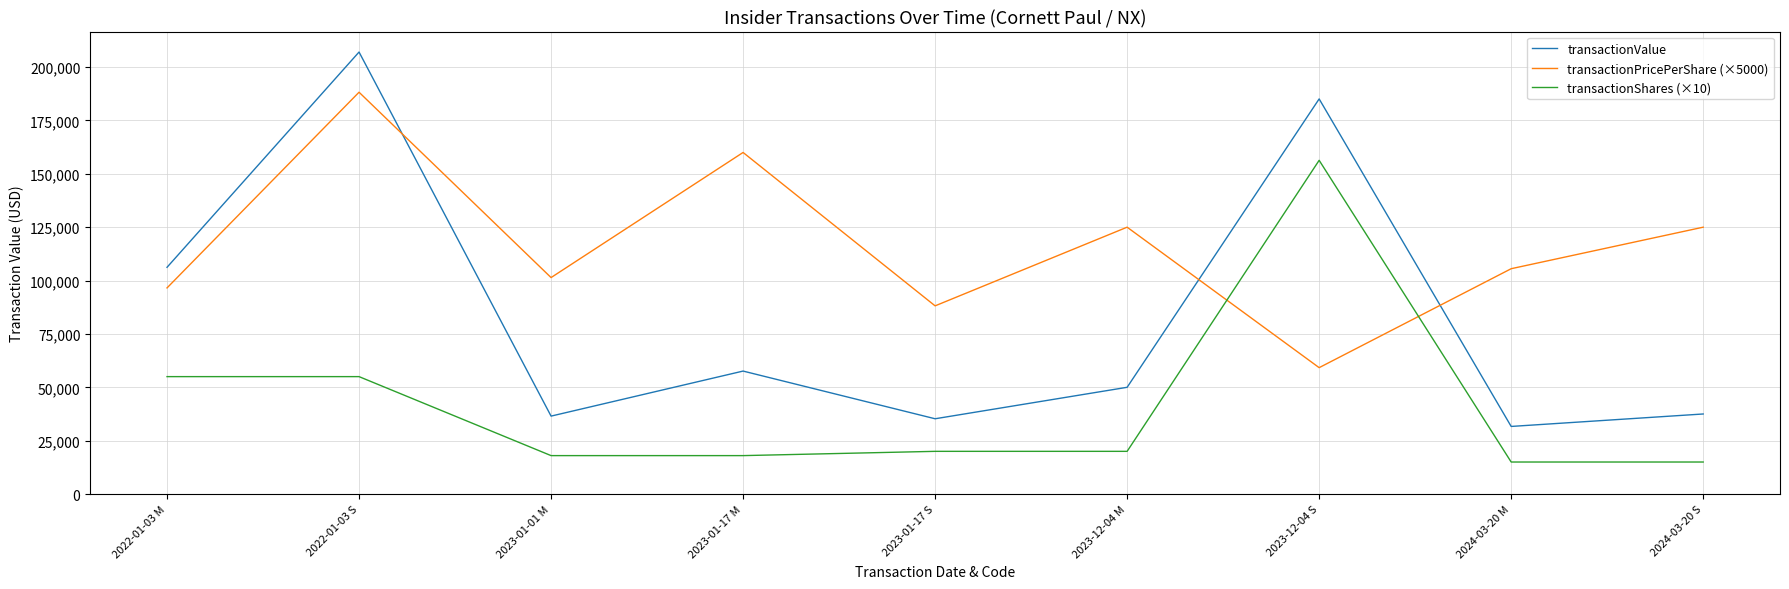

True or false: transactionValue has more than 0 points higher than both neighbors.

True